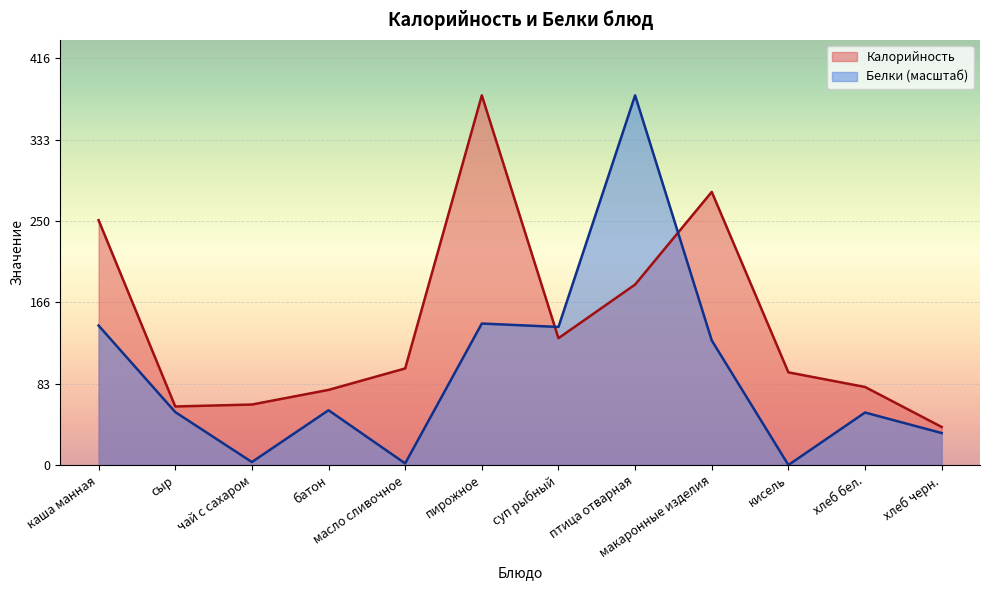

What is the label of the 1st point from the left?

каша манная